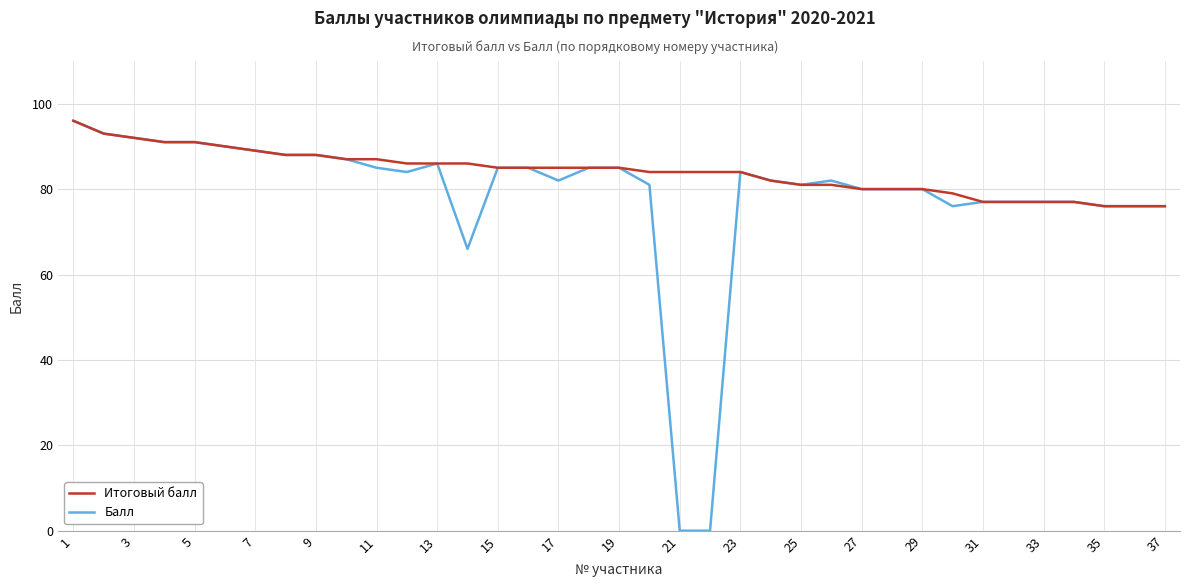

What is the greatest value displayed?

96